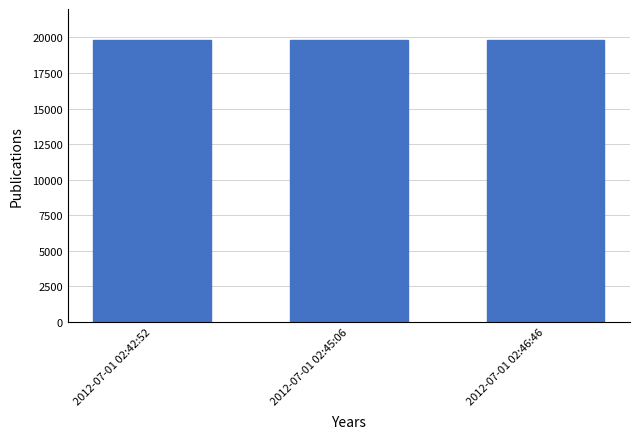

What is the minimum value shown in the chart?

19827